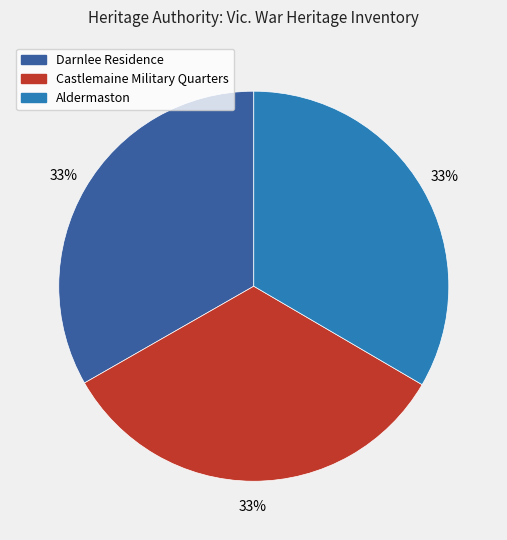

To the nearest percent, what portion does Castlemaine Military Quarters represent?

33%